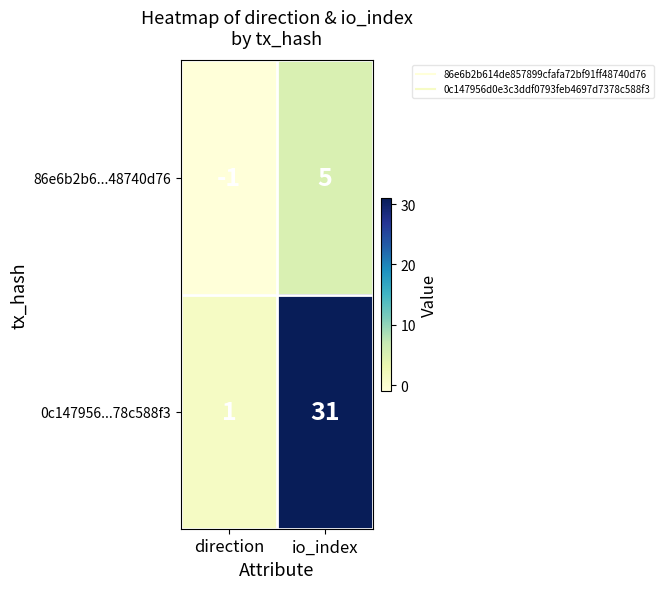

Rank the series by their average value, from highest to lowest.

0c147956...78c588f3, 86e6b2b6...48740d76